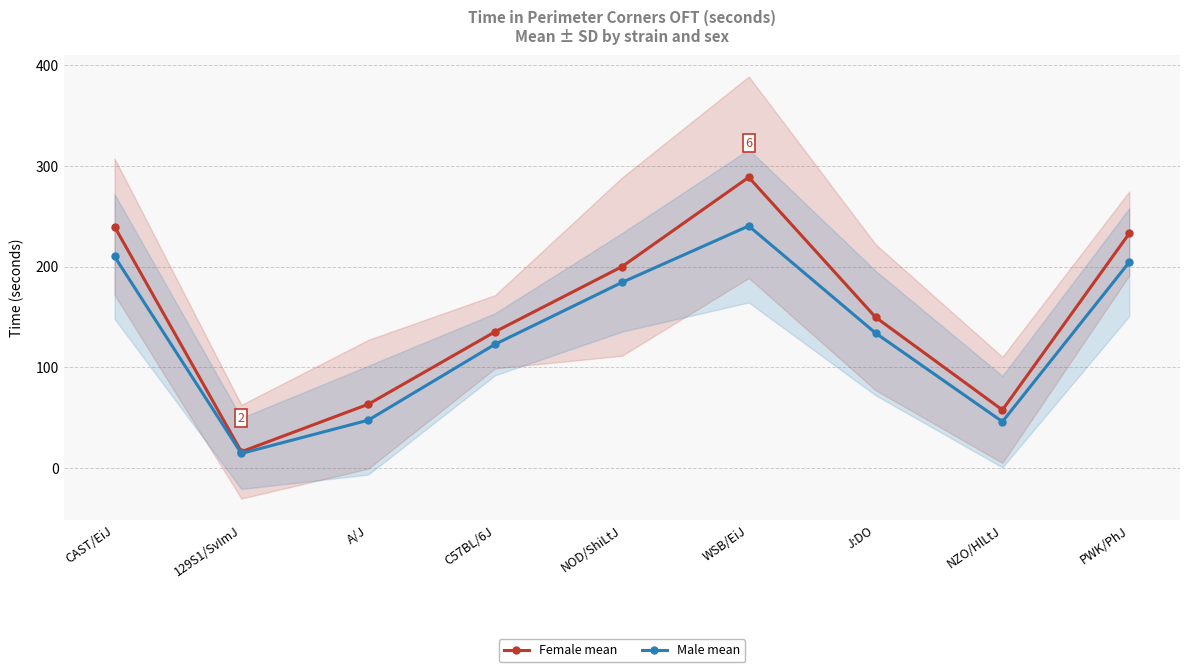

How many lines are shown in the chart?

2